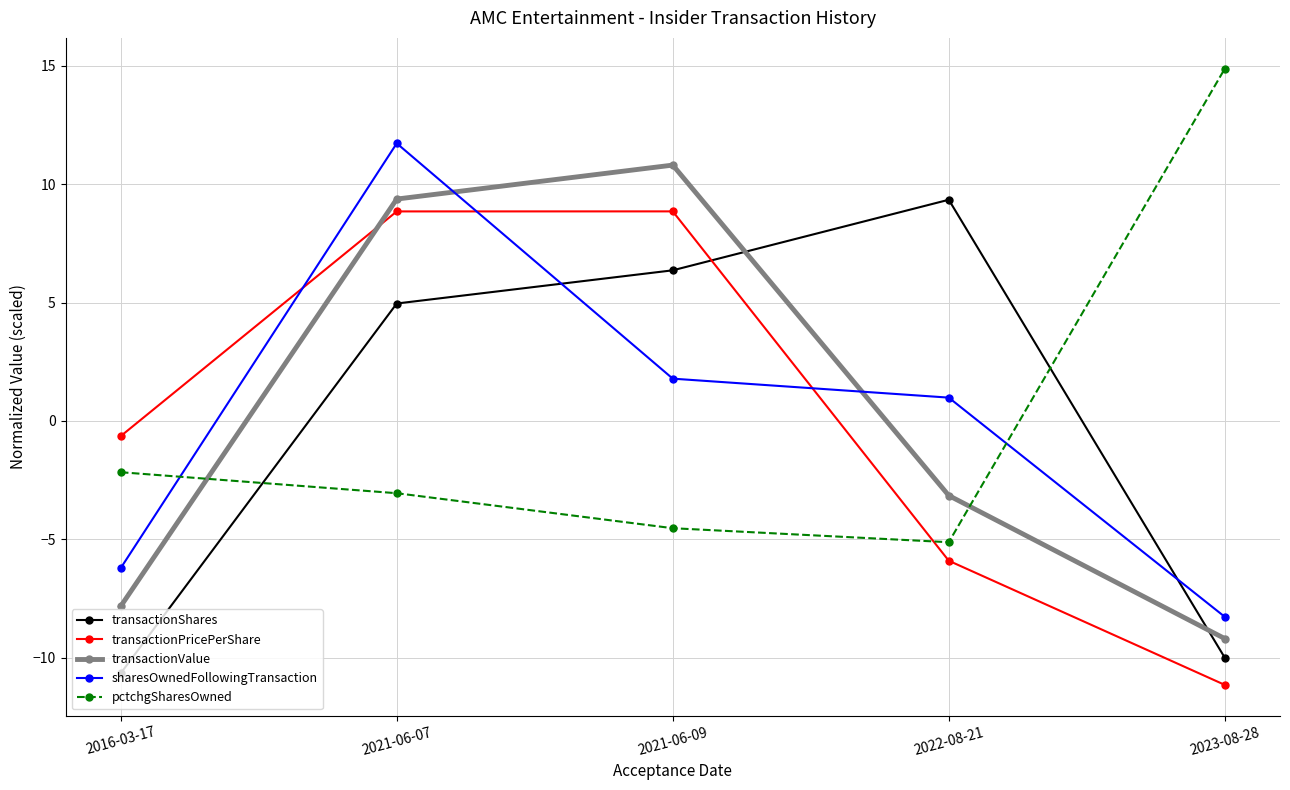

Where does the pctchgSharesOwned series first go above -3?

2016-03-17